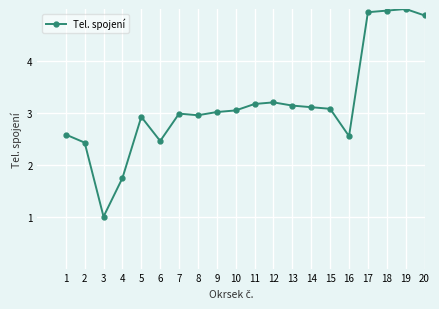

What is the value of the 16th point from the left?

2.6